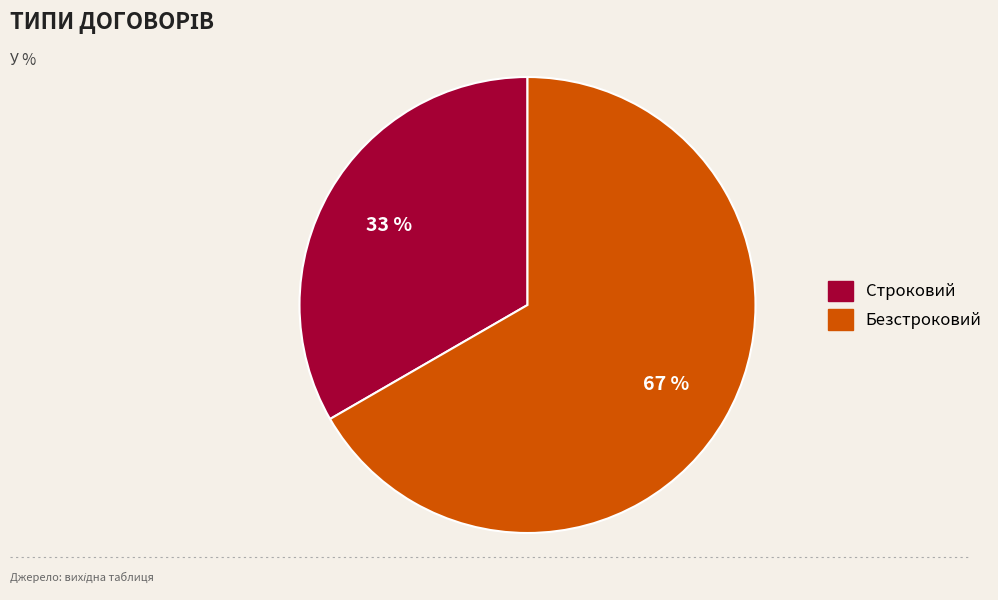

Which slice is the largest?

Безстроковий